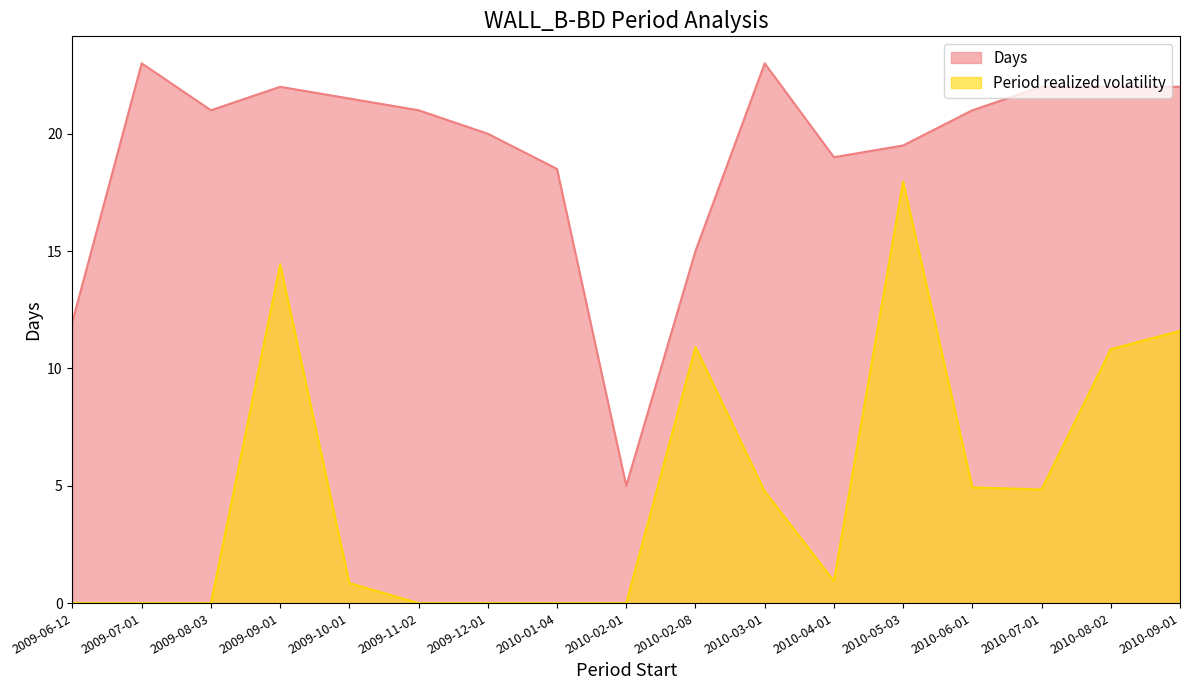

At how many categories does at least one series exceed 13?

15